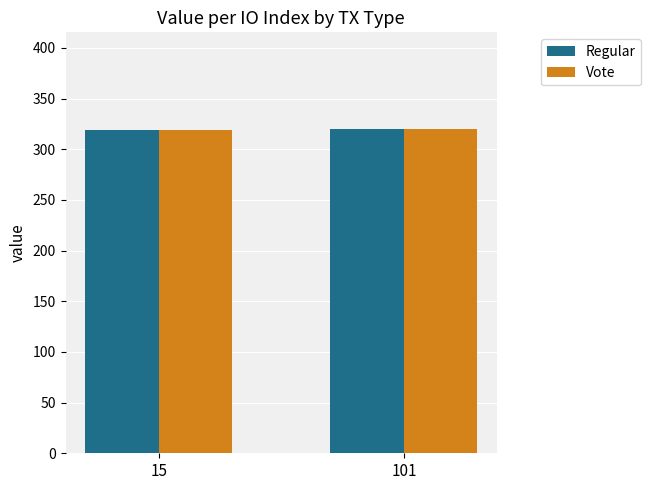

What is the minimum value shown in the chart?

319.4